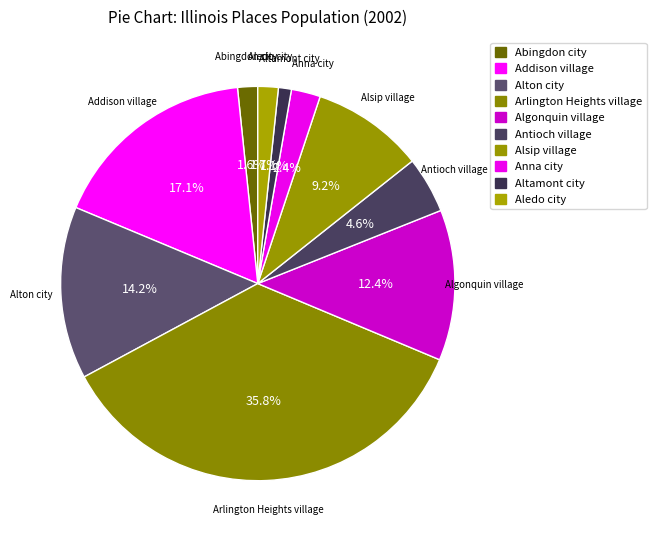

Does Altamont city represent more than half of the total?

No